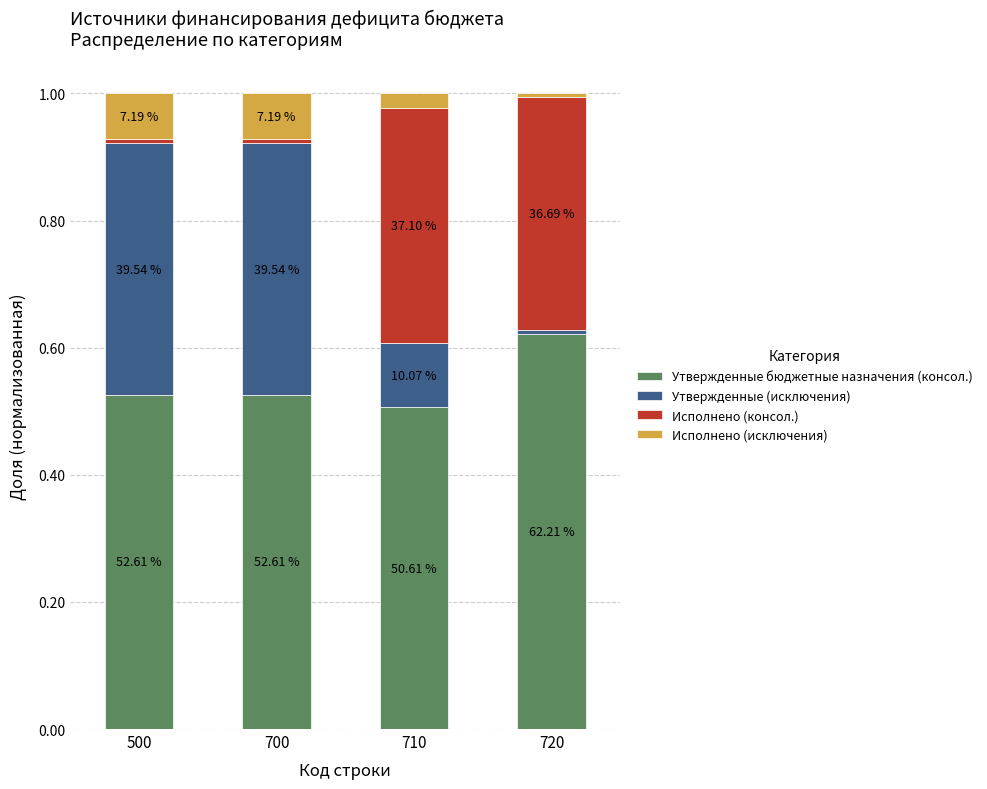

How many bars are there in total?

4